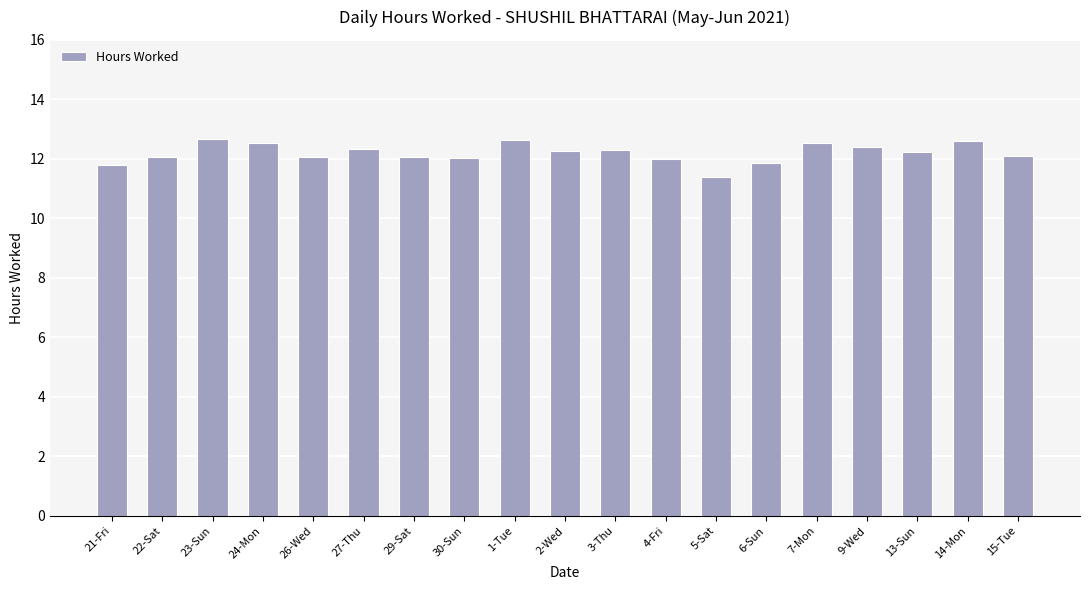

Between 21-Fri and 23-Sun, which is larger?

23-Sun